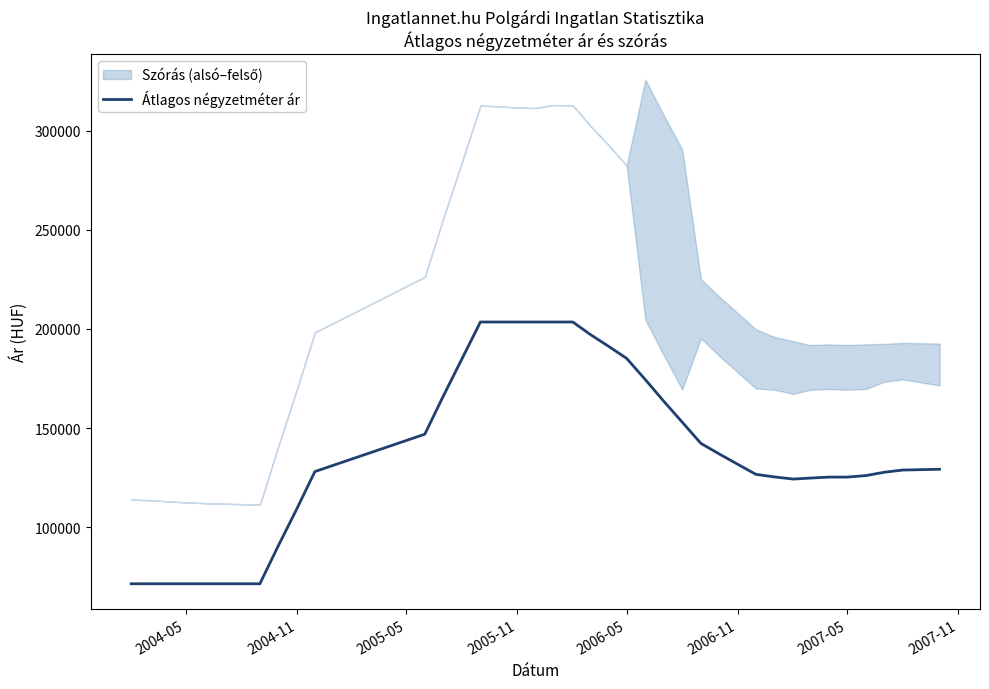

What is the highest value of the Átlagos négyzetméter ár series?

203518